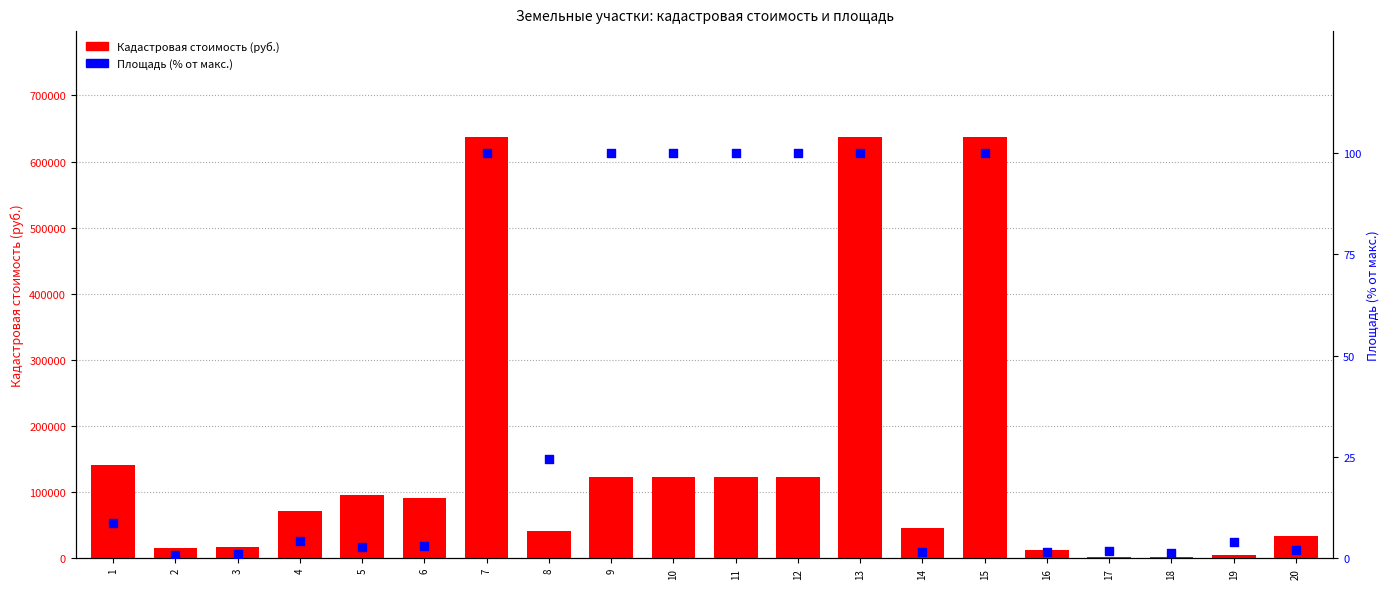

Which series contains the lowest Y value?

Площадь (кв.м.)